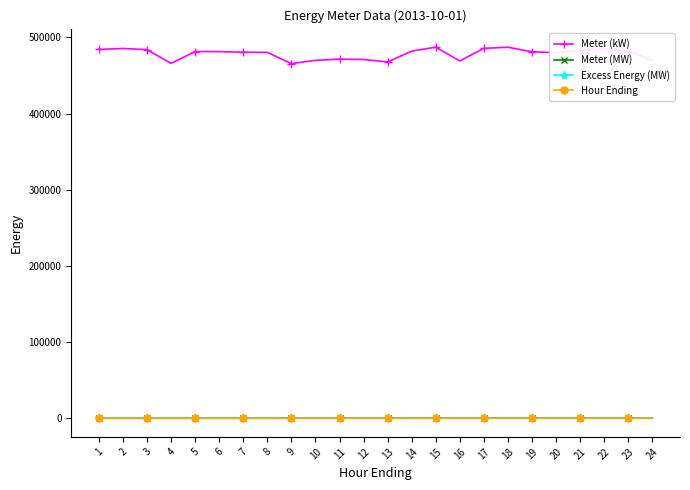

What is the difference between the maximum and minimum values in the Meter (MW) series?

21.7